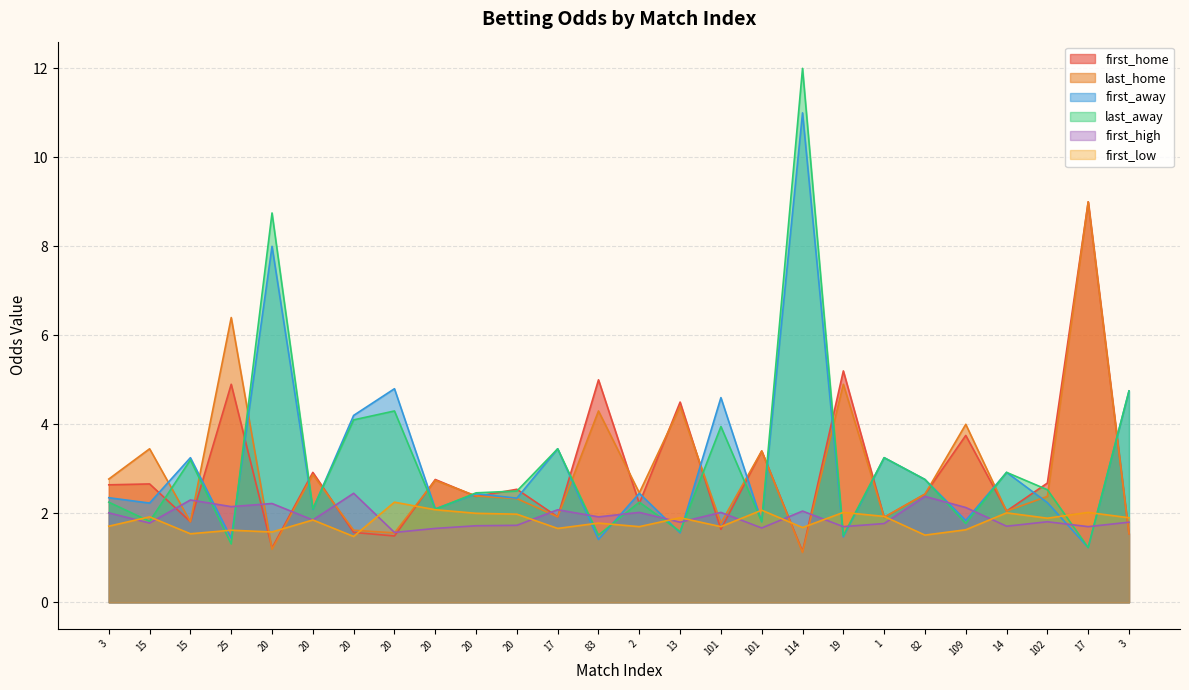

What is the sum of all last_away values?

82.2